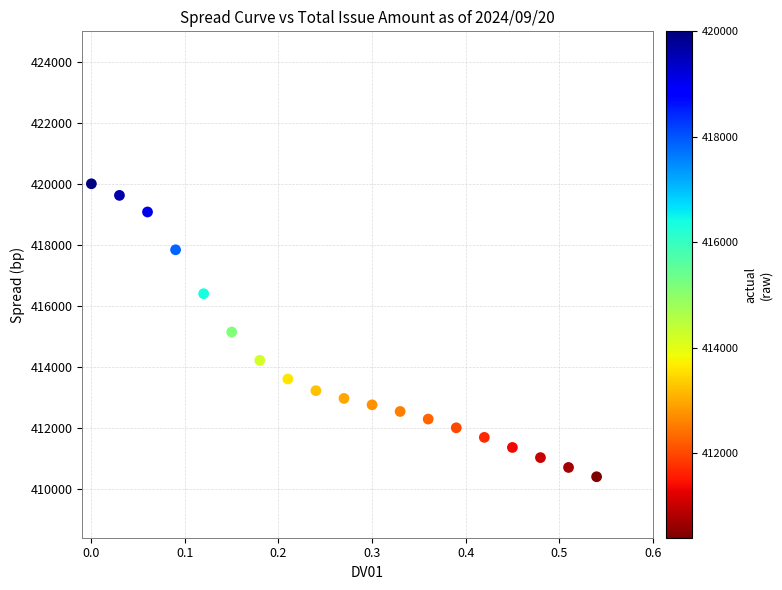

What is the range of Y values (max minus min)?

9608.4